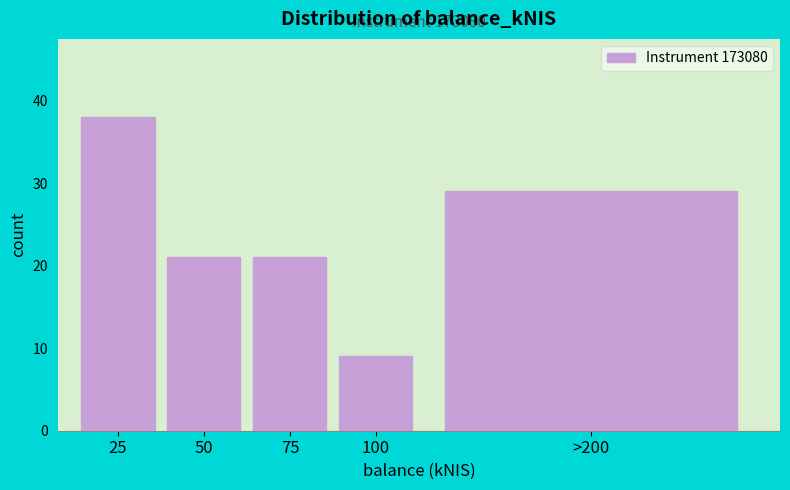

Reading right to left, what are all the values shown in this chart?

29	9	21	21	38